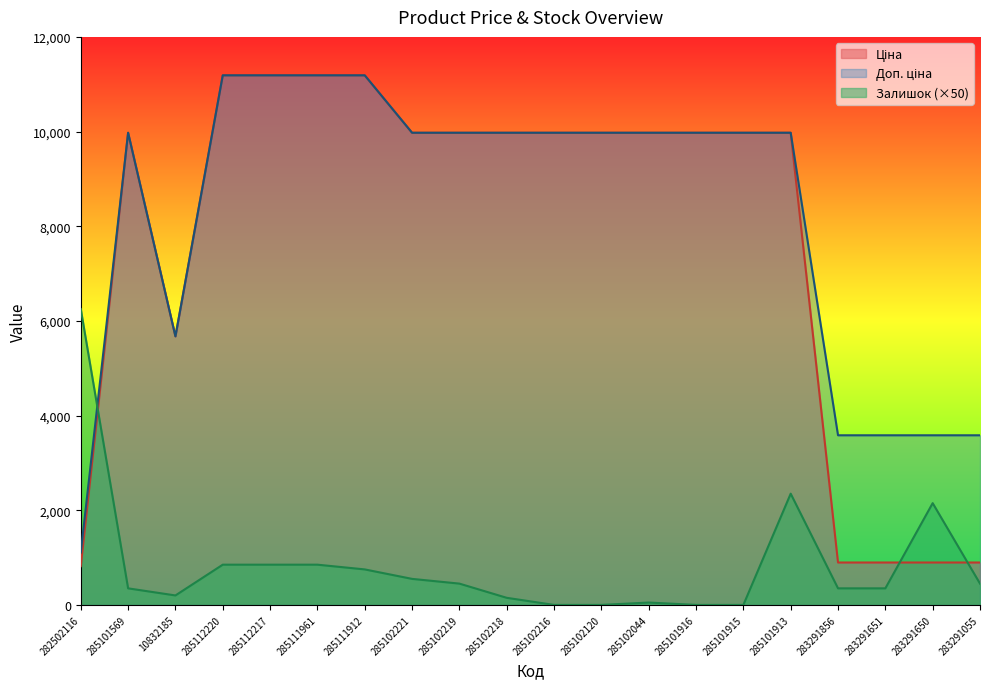

What is the average value of the Доп. ціна series?

8281.0